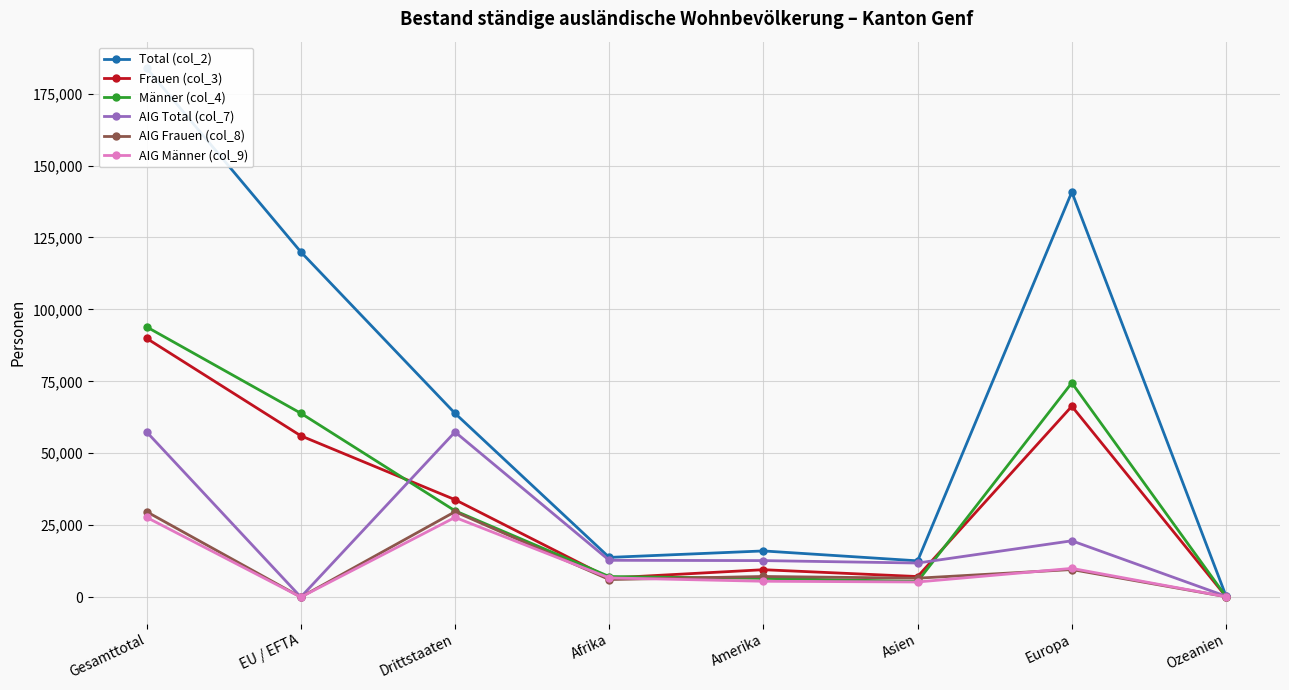

What are all the series names shown in the legend?

Total (col_2), Frauen (col_3), Männer (col_4), AIG Total (col_7), AIG Frauen (col_8), AIG Männer (col_9)